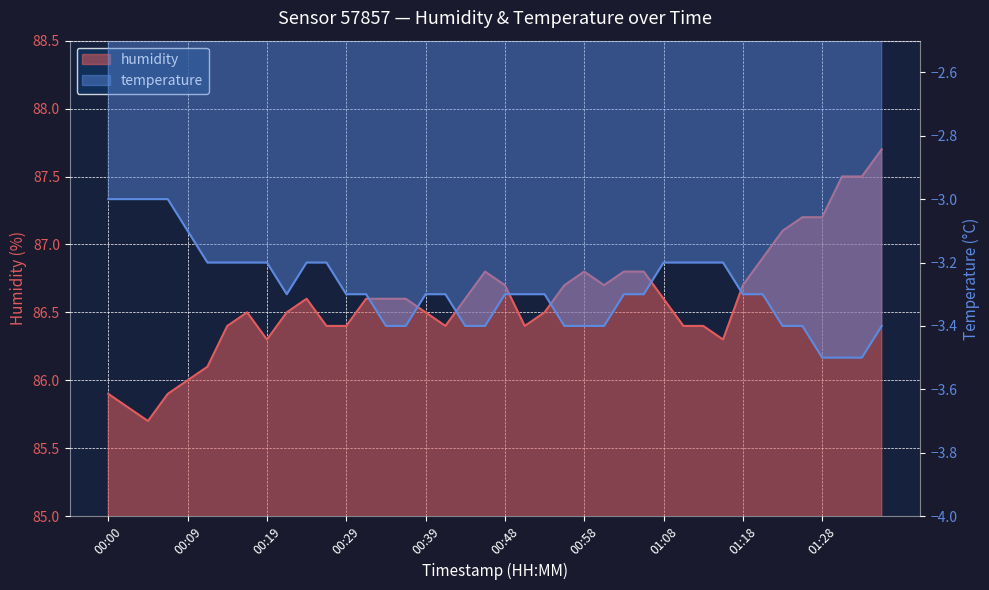

What position from the left is 00:31?

14